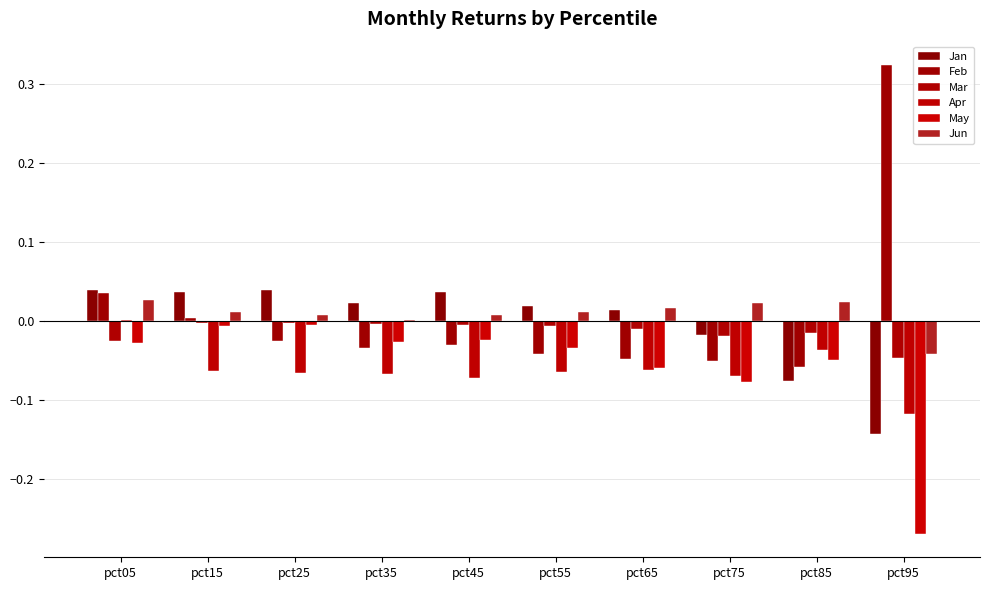

Which series has the largest range (max minus min)?

Feb